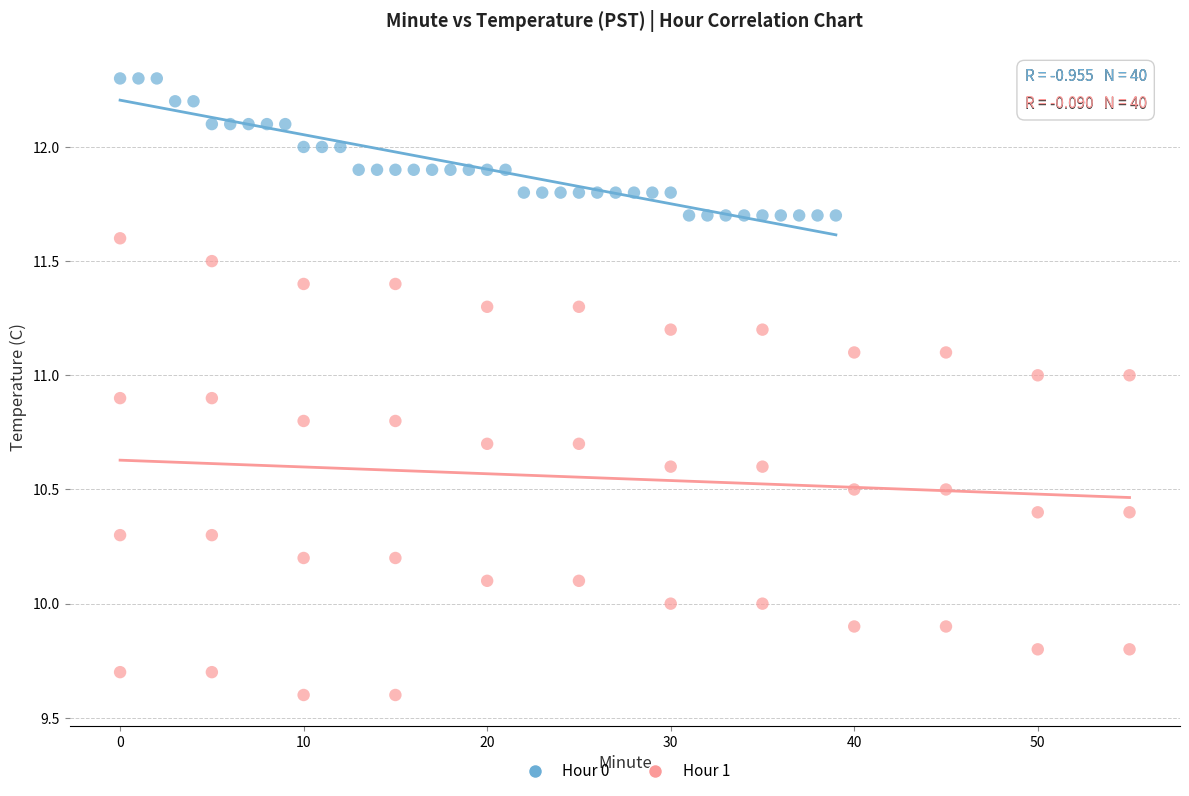

What are all the series names shown in the legend?

Hour 0, Hour 1